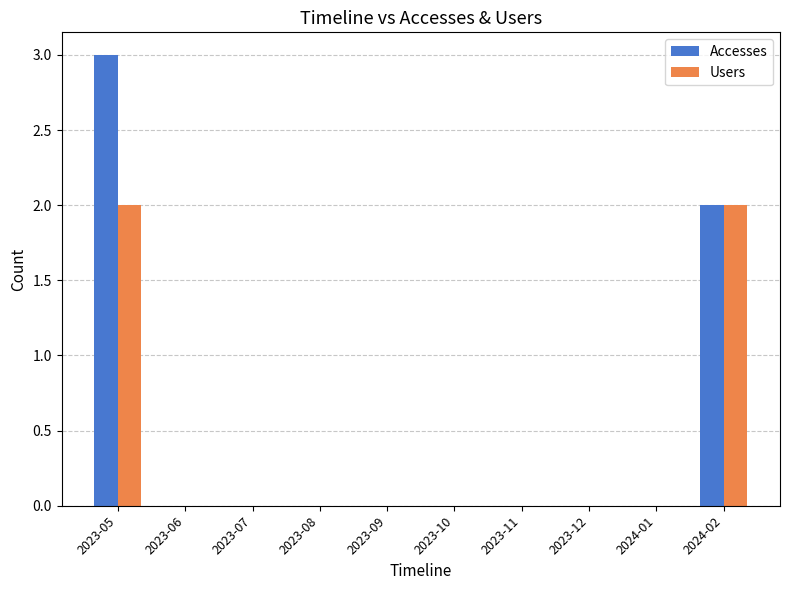

The Users series shows 1 at 2023-12. True or false?

False